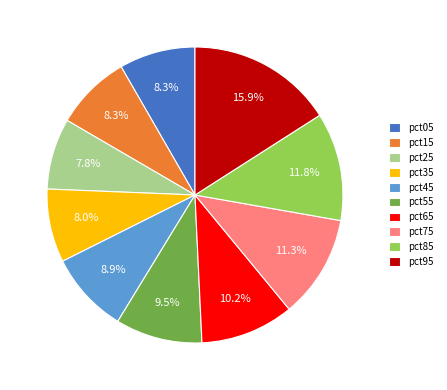

Count the number of slices in the pie.

10